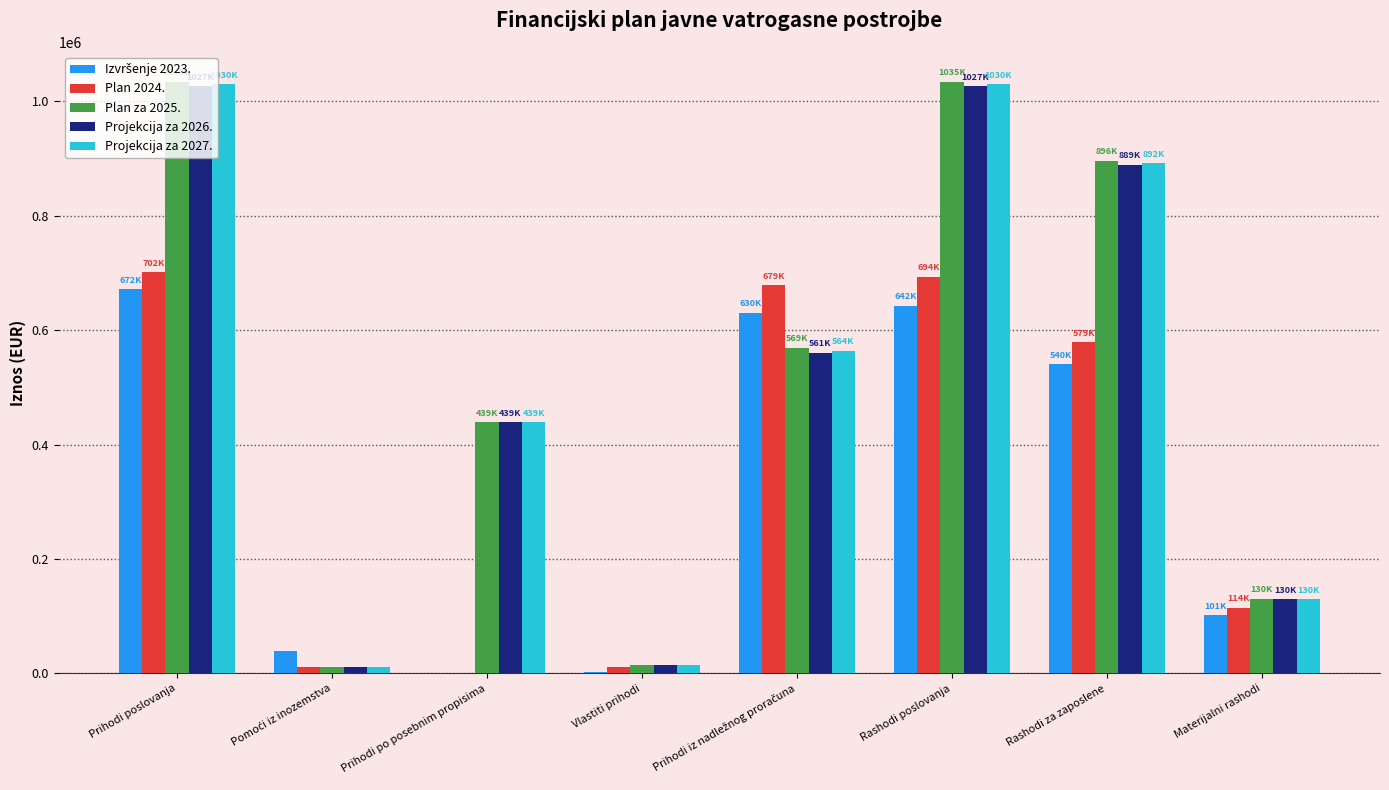

How many groups of bars are there?

8